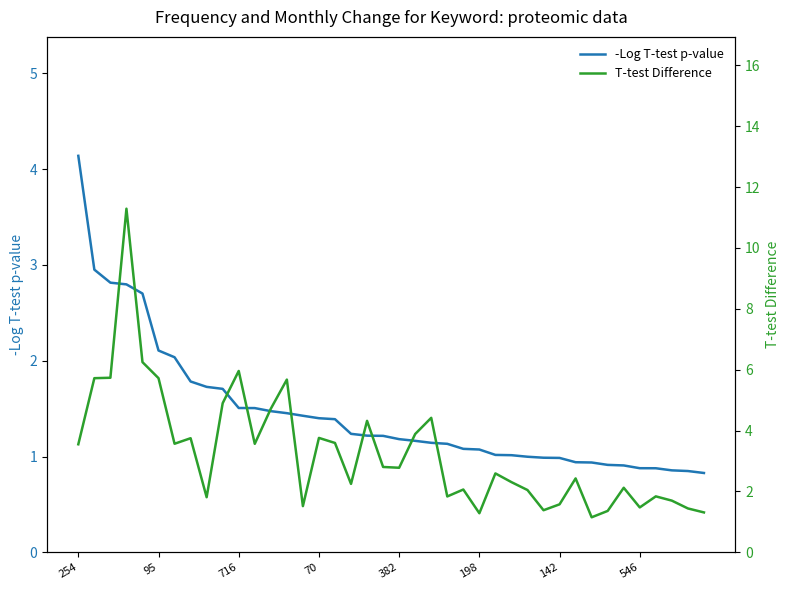

What is the minimum value for -Log T-test p-value?

0.8